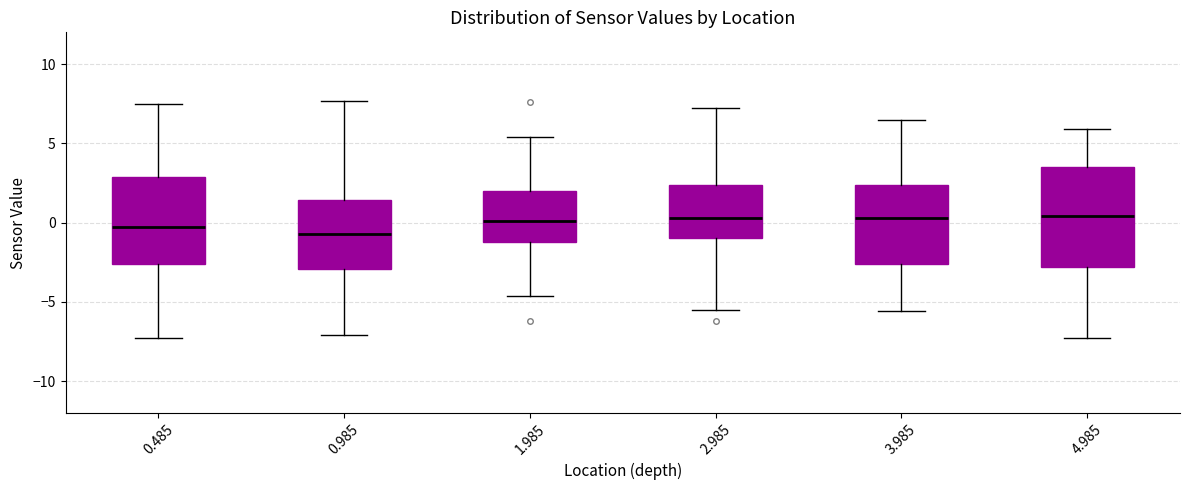

Reading left to right, read every box against the y-axis: the position of its median line, the range the box covers, and the ends of its whiskers. The values are not printed on the chart, so give them approximately, as read against the axis.

0.485: median -0.5, box -2.5 to 3.0, whiskers -7.5 to 7.5
0.985: median -0.5, box -3.0 to 1.5, whiskers -7.0 to 7.5
1.985: median 0.0, box -1.0 to 2.0, whiskers -4.5 to 5.5
2.985: median 0.5, box -1.0 to 2.5, whiskers -5.5 to 7.0
3.985: median 0.5, box -2.5 to 2.5, whiskers -5.5 to 6.5
4.985: median 0.5, box -3.0 to 3.5, whiskers -7.5 to 6.0